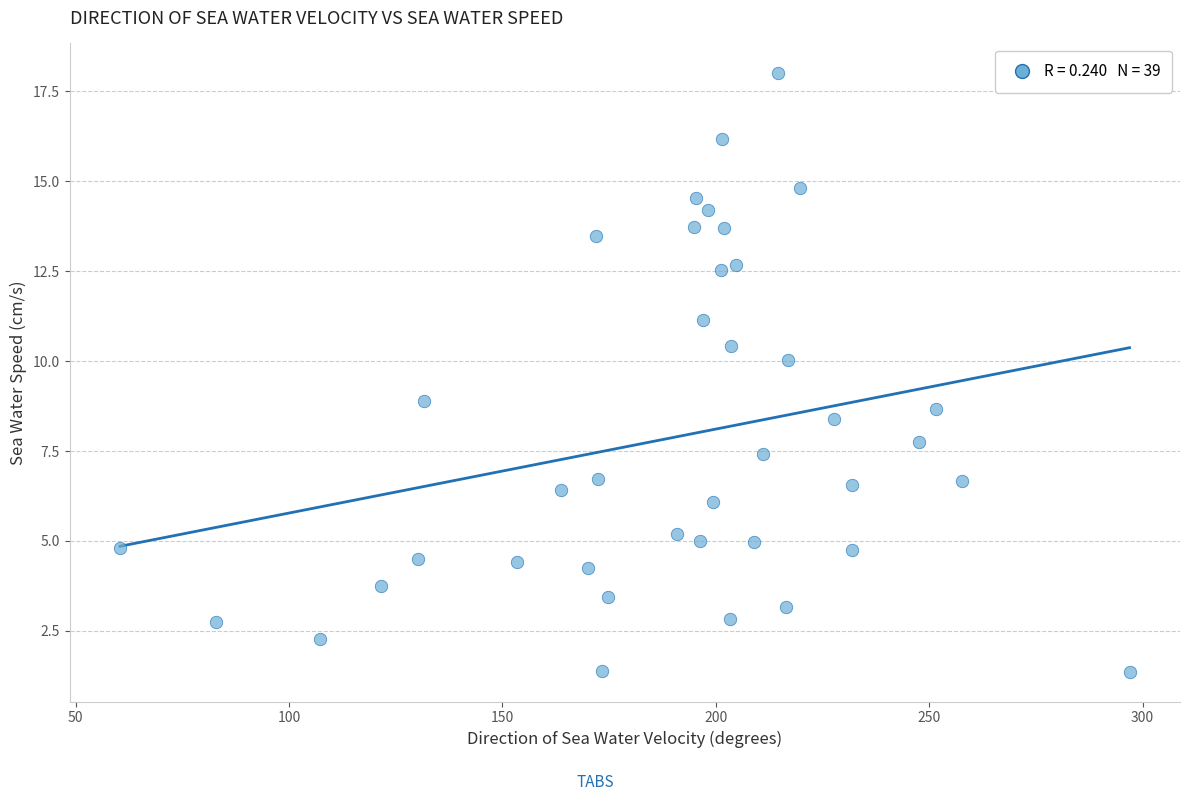

What is the range of Y values (max minus min)?

16.6